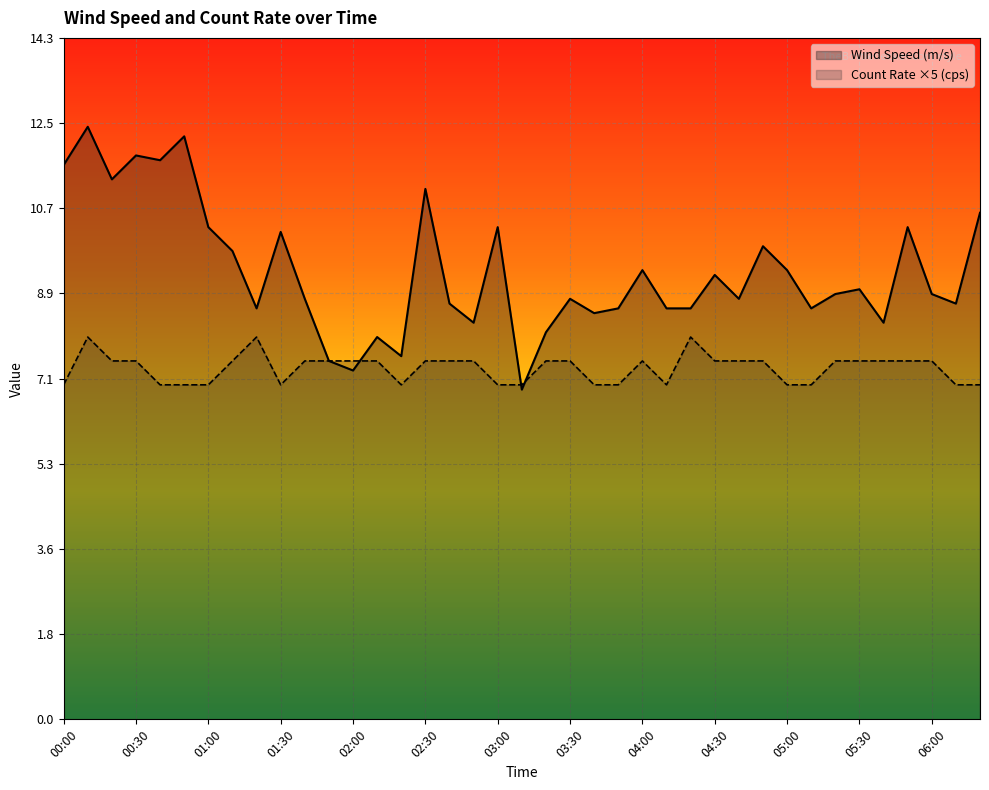

At which category does the chart reach its minimum across all series?

03:10